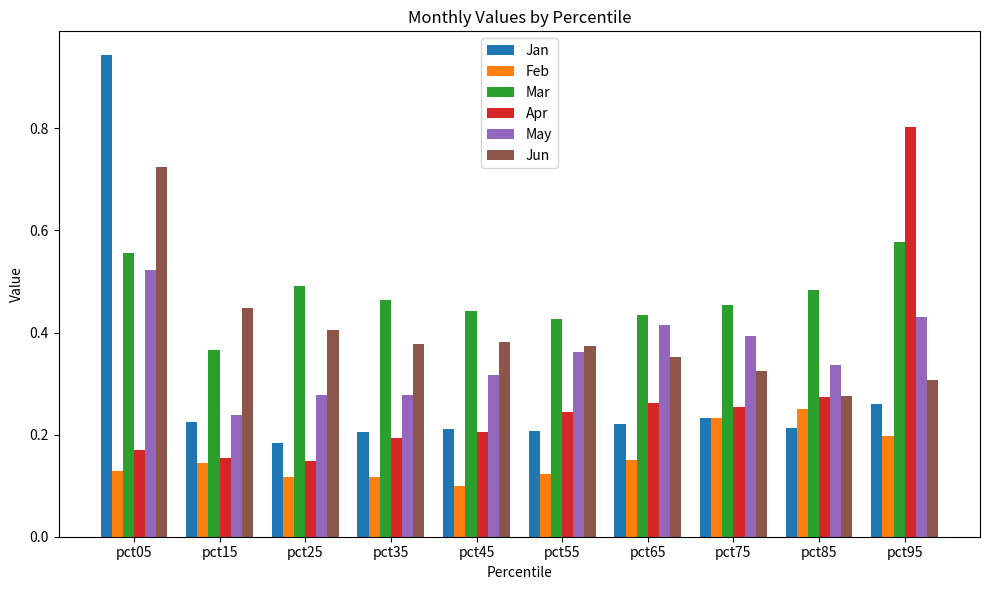

What is the highest value of the Apr series?

0.8